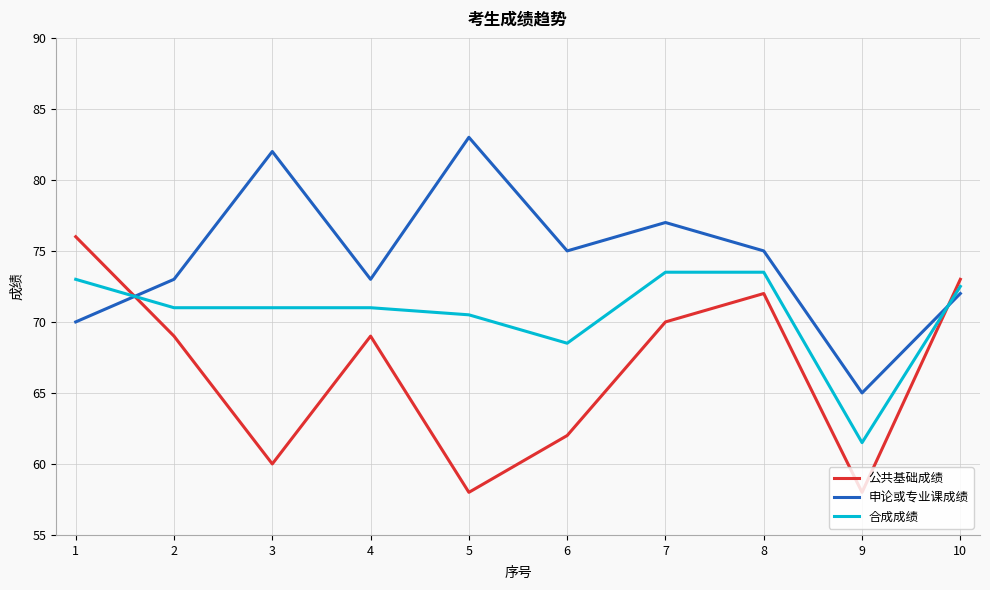

Which series has the largest total across all categories?

申论或专业课成绩